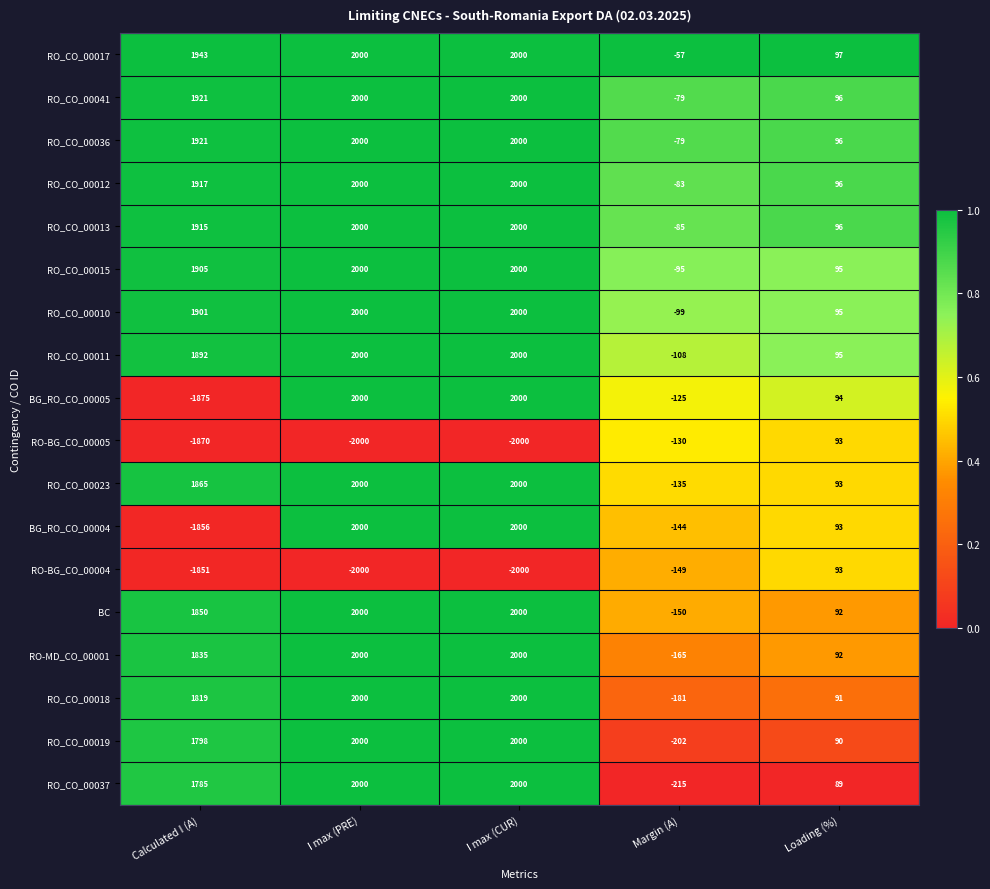

What is the difference between the highest and lowest values at I max (CUR)?

4000